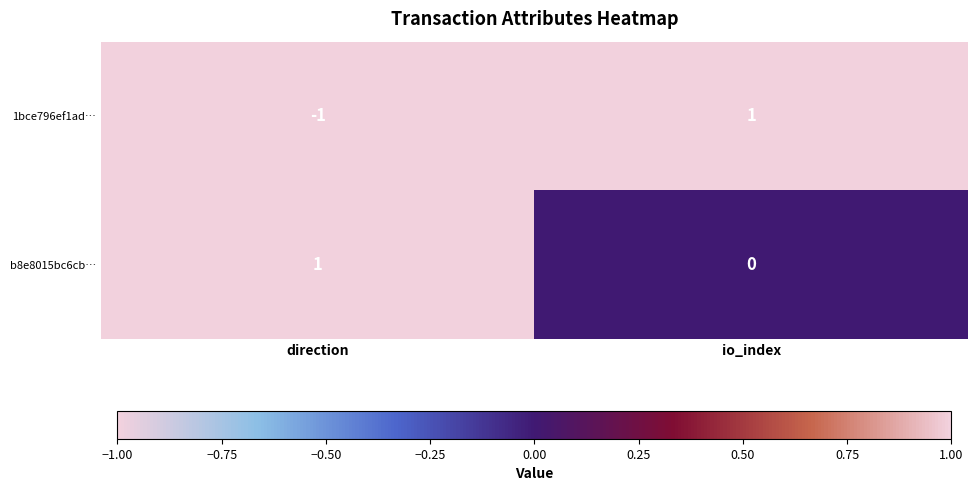

What is the difference between the highest and lowest values at io_index?

1